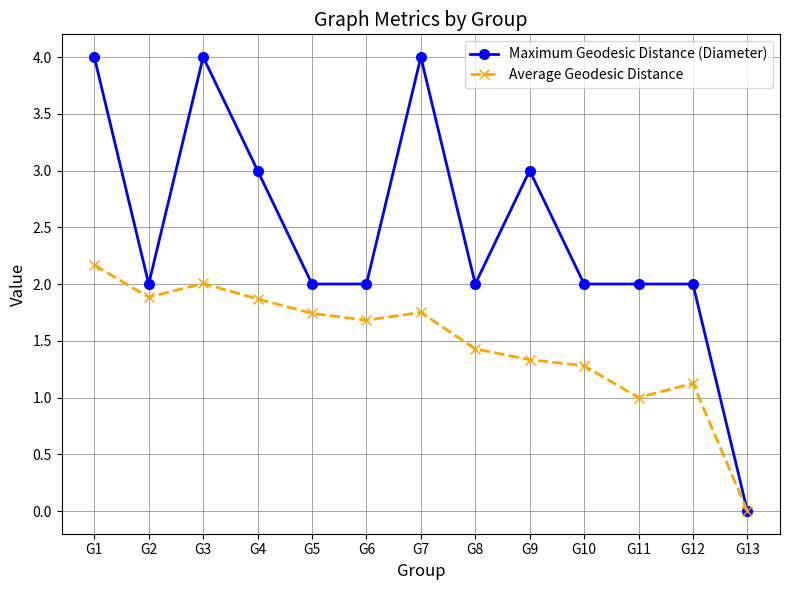

Read the Maximum Geodesic Distance (Diameter) value at G4.

3.0